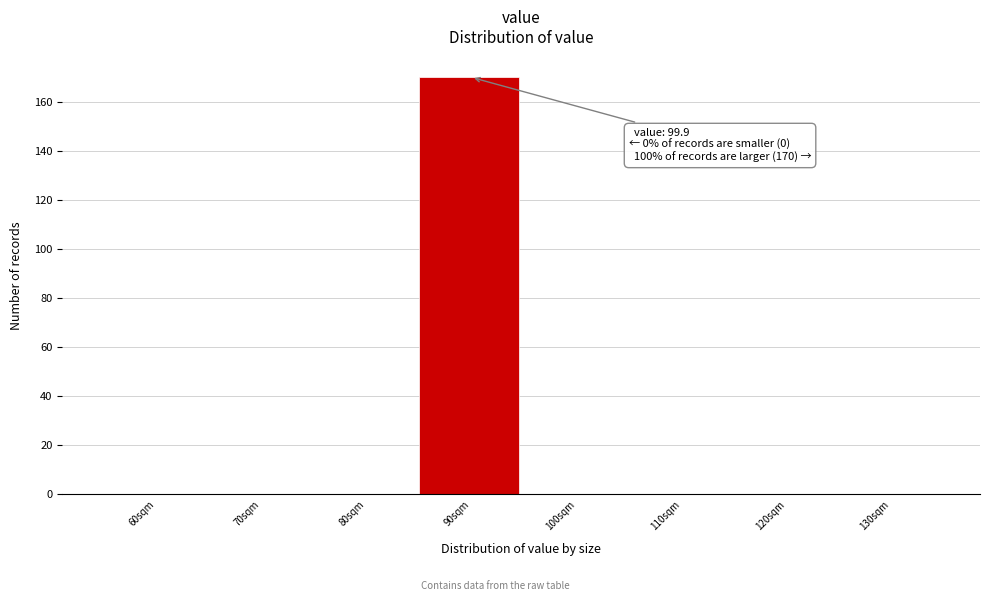

Reading right to left, extract all data points from this chart.

130sqm=0	120sqm=0	110sqm=0	100sqm=0	90sqm=170	80sqm=0	70sqm=0	60sqm=0